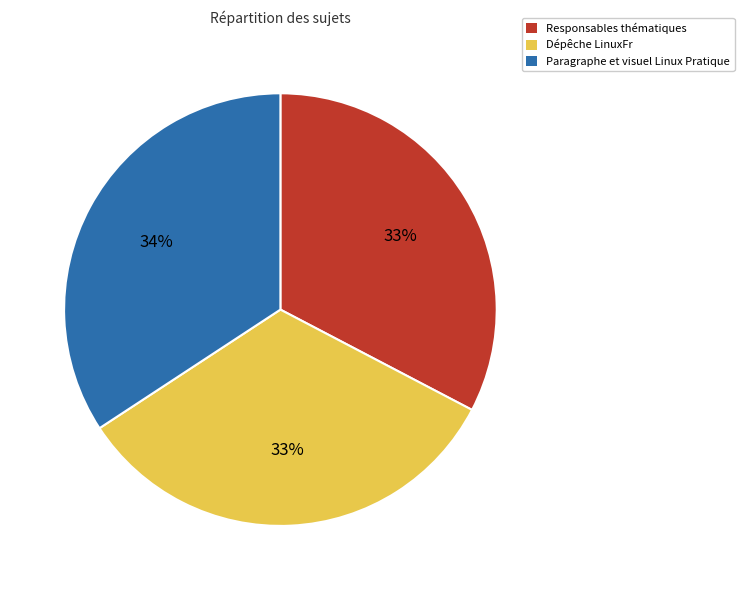

How many segments does this pie chart have?

3